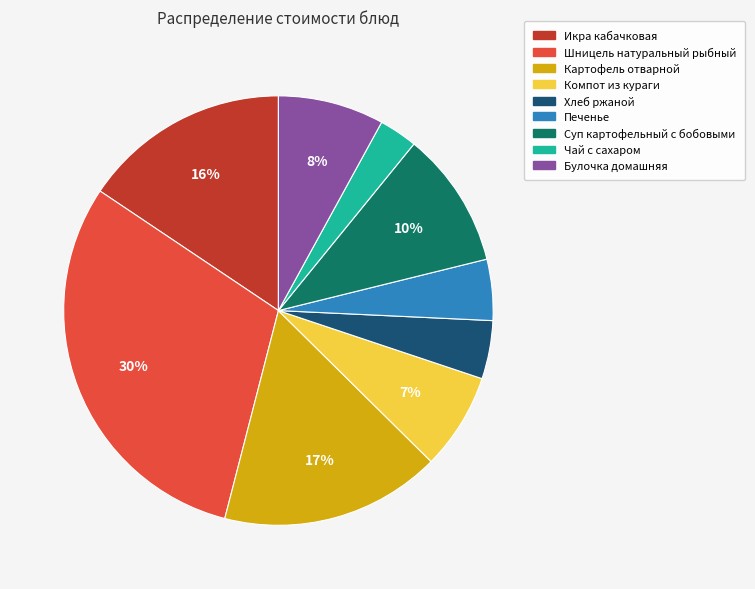

Does Картофель отварной represent more than half of the total?

No